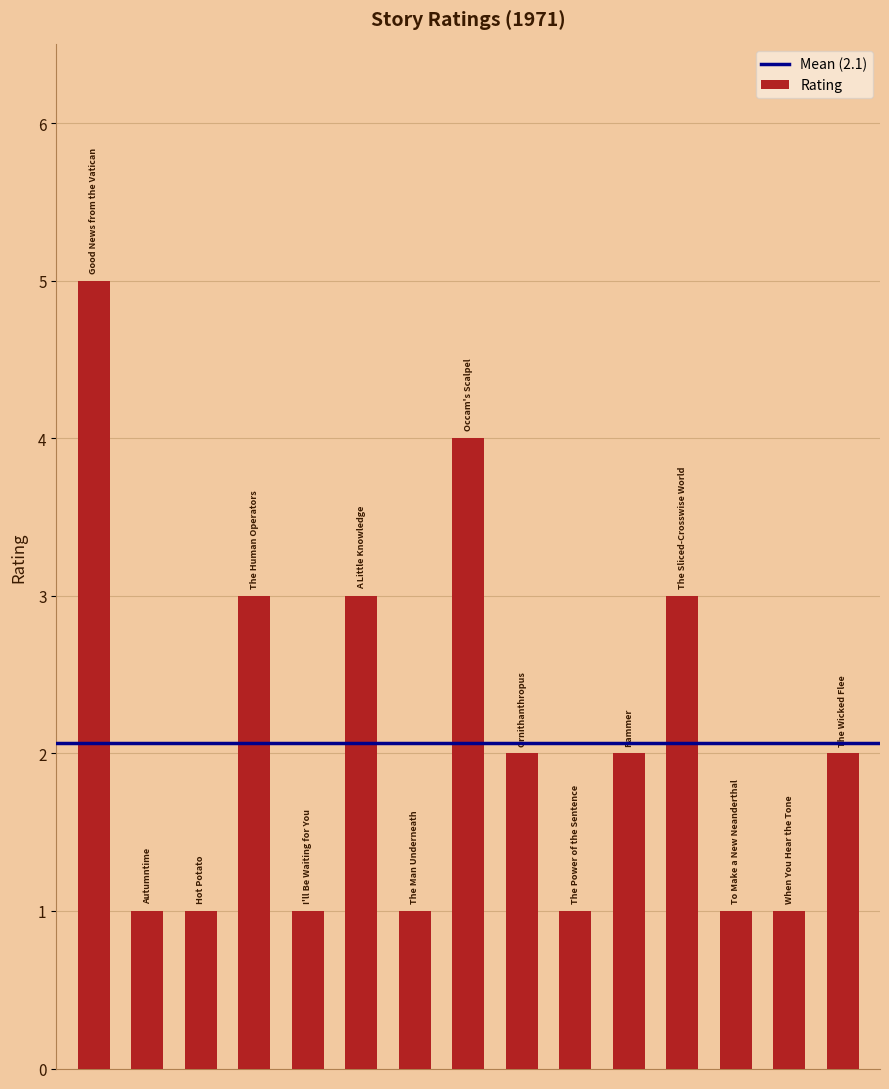

Reading left to right, list all the values displayed in this chart.

5	1	1	3	1	3	1	4	2	1	2	3	1	1	2